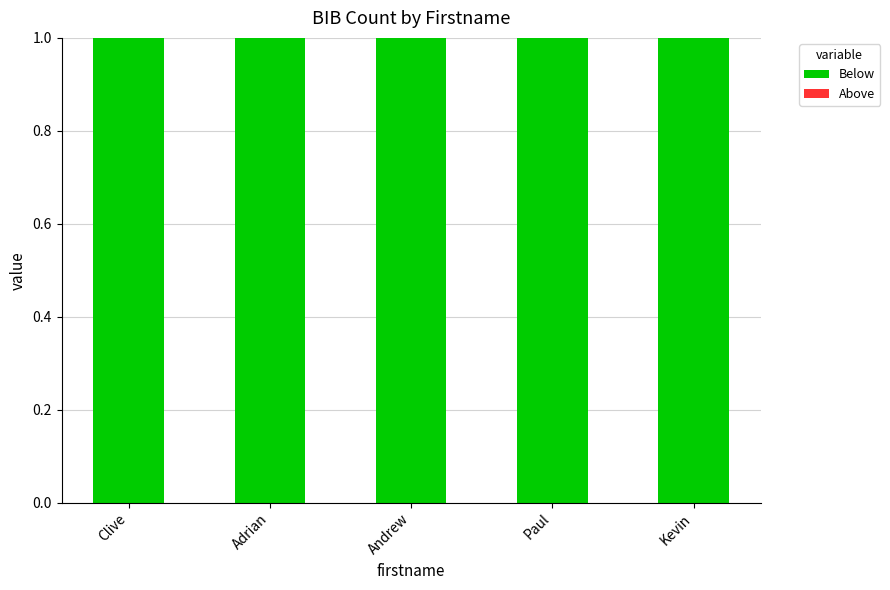

At which category does the chart reach its peak across all series?

Clive